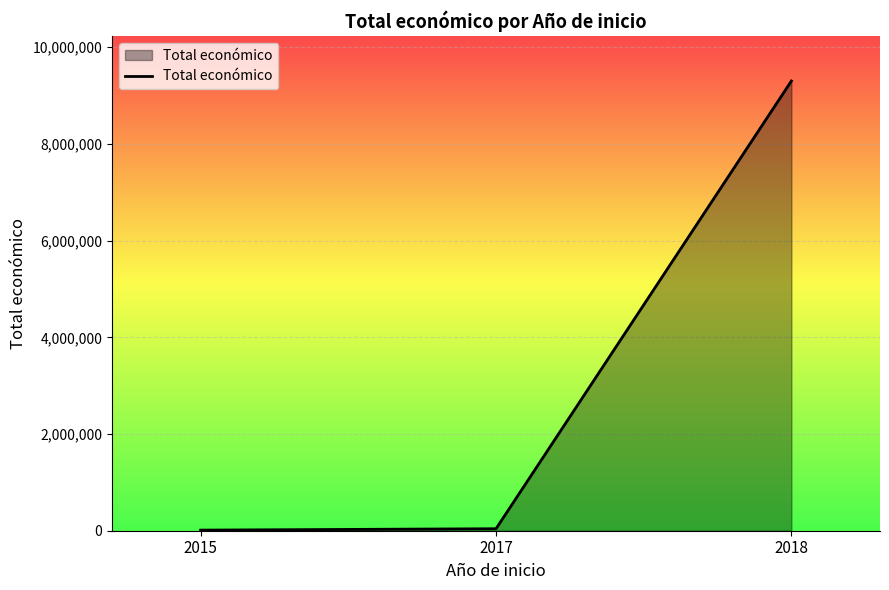

Between 2018 and 2015, which is larger?

2018